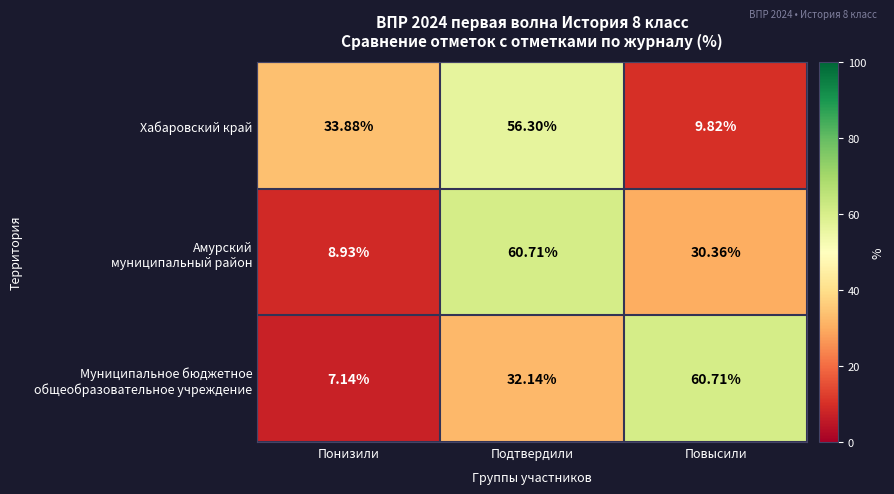

Rank the categories by Хабаровский край value from lowest to highest.

Повысили, Понизили, Подтвердили